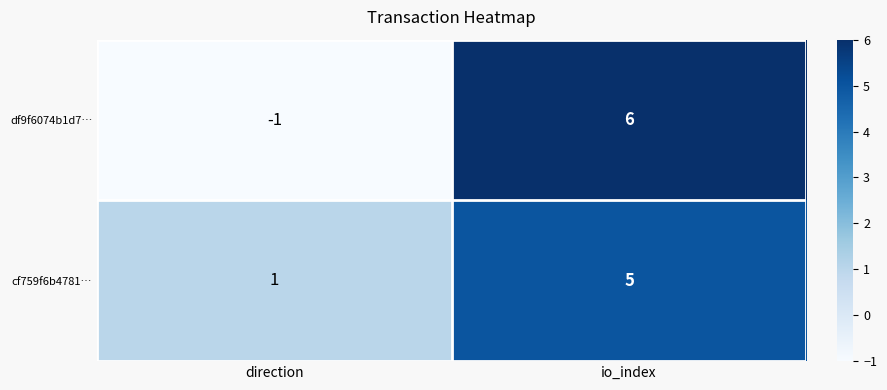

What is the approximate value of cf759f6b4781… at io_index?

5